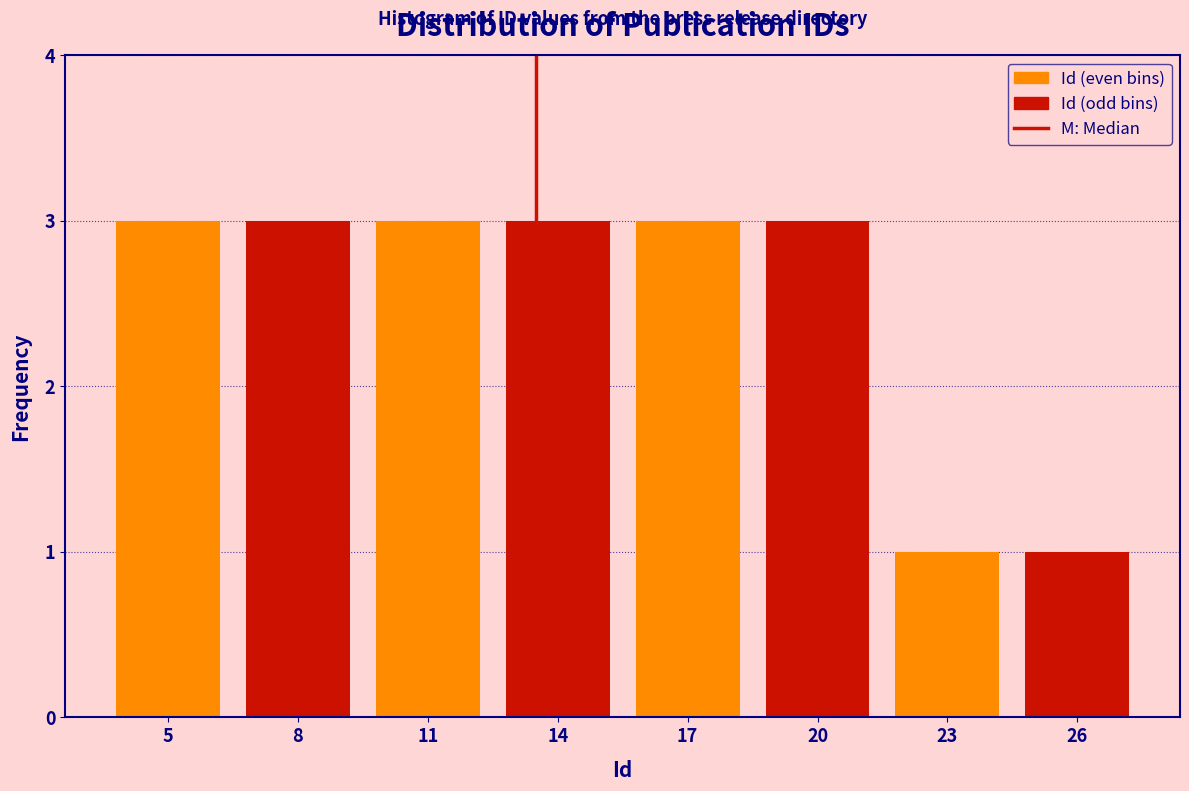

Reading left to right, list every bar in this chart as the range it spans on the x-axis followed by its height. The values are not printed on the chart, so give them approximately, as read against the axis.

3.5 to 6.5: 3
6.5 to 9.5: 3
9.5 to 12.5: 3
12.5 to 15.5: 3
15.5 to 18.5: 3
18.5 to 21.5: 3
21.5 to 24.5: 1
24.5 to 27.5: 1